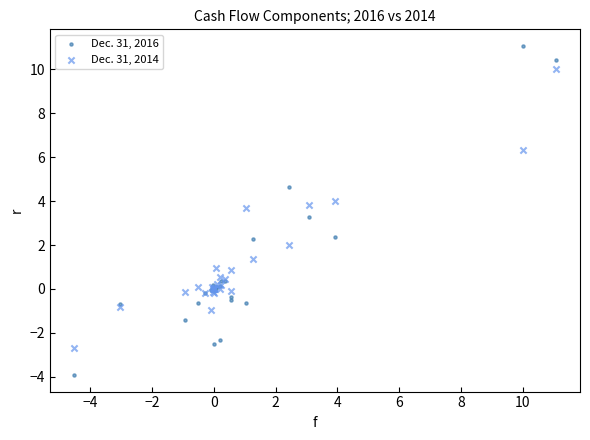

Which series reaches the maximum Y coordinate?

Dec. 31, 2016